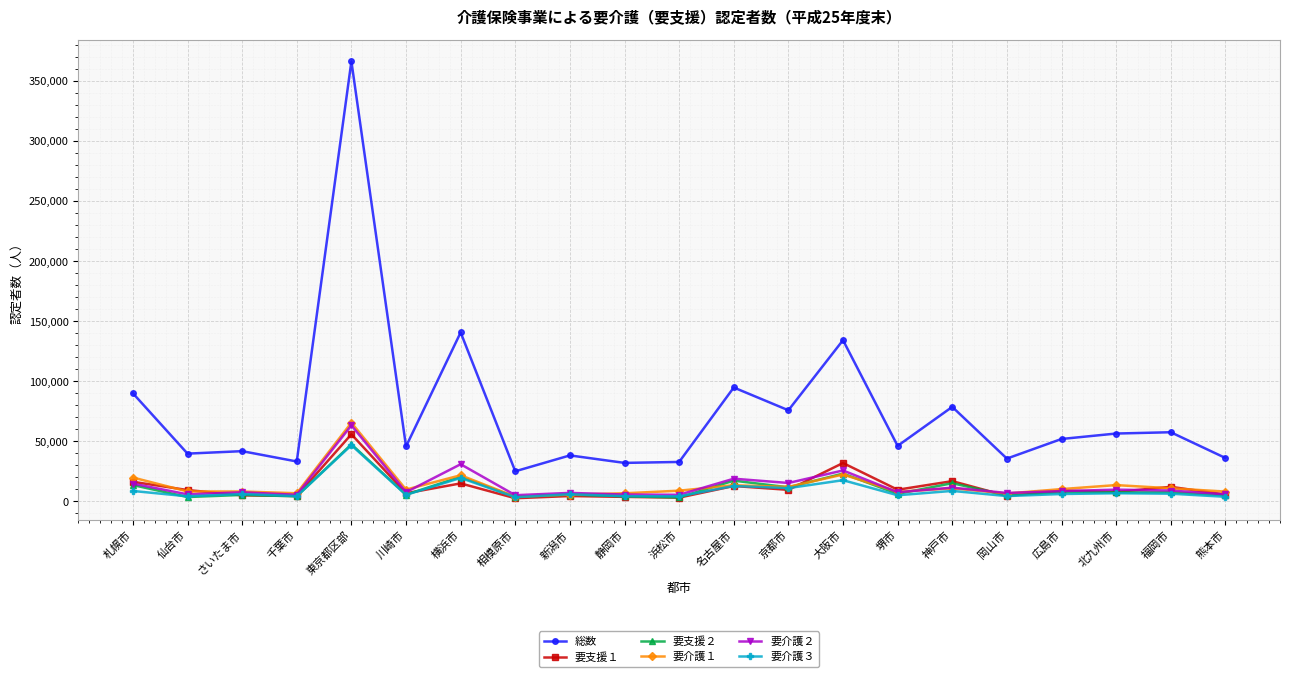

Which series changed the most between 岡山市 and 北九州市?

総数